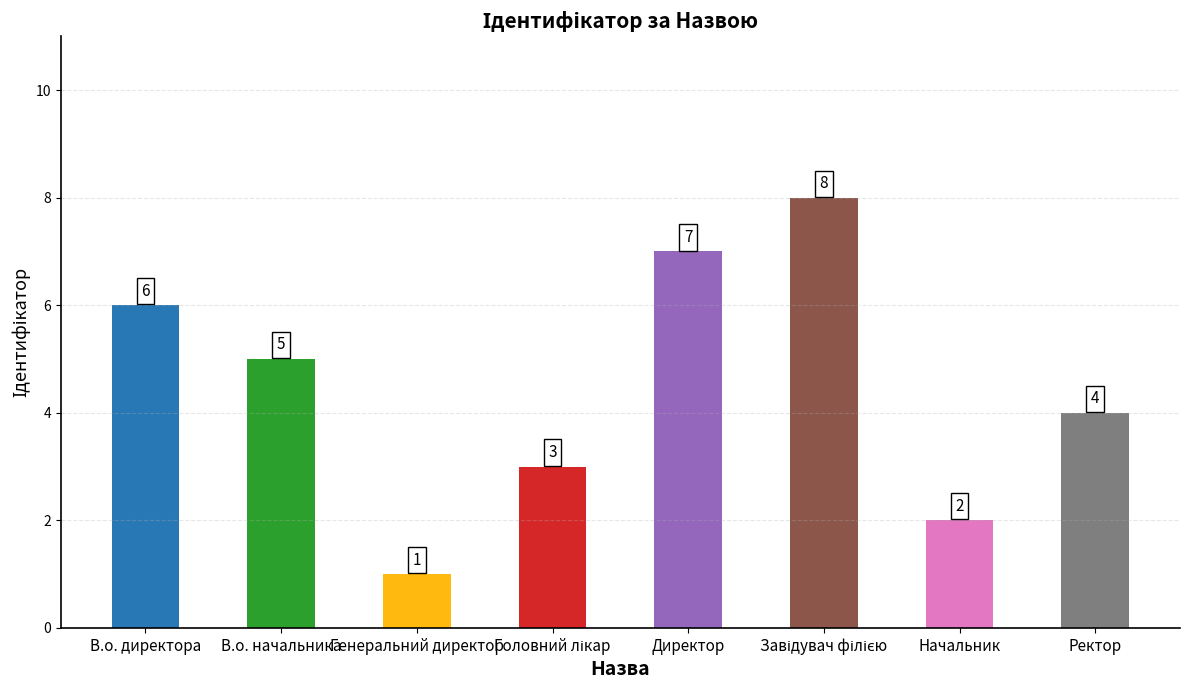

What is the difference between the second highest and minimum values?

6